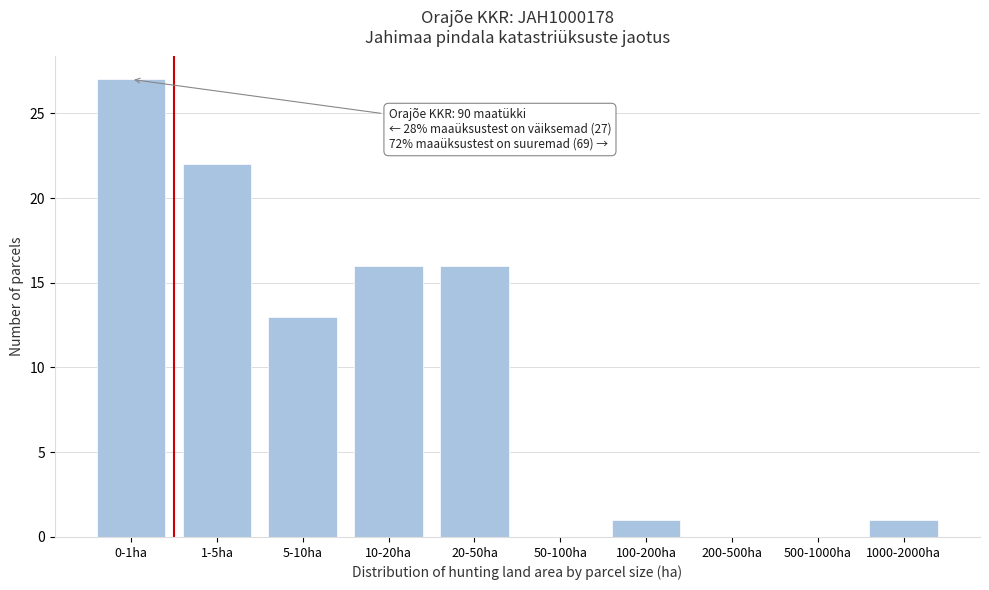

Reading left to right, list all the values displayed in this chart.

0-1ha=27	1-5ha=22	5-10ha=13	10-20ha=16	20-50ha=16	50-100ha=0	100-200ha=1	200-500ha=0	500-1000ha=0	1000-2000ha=1